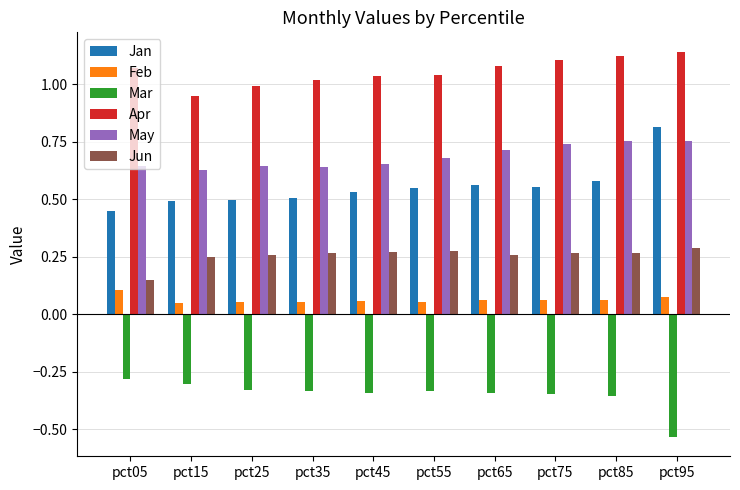

What is the difference between the highest and lowest values at pct35?

1.4